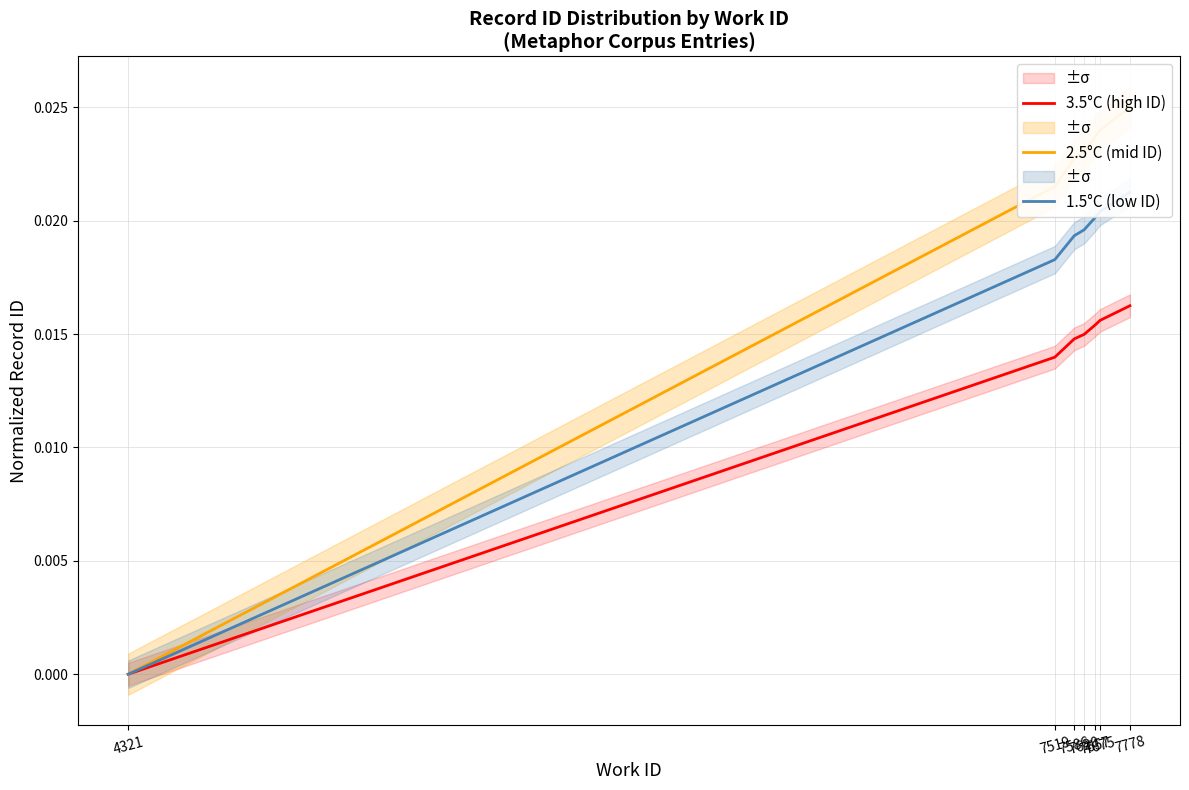

Which category has the lowest value in the 1.5°C (low ID) series?

4321